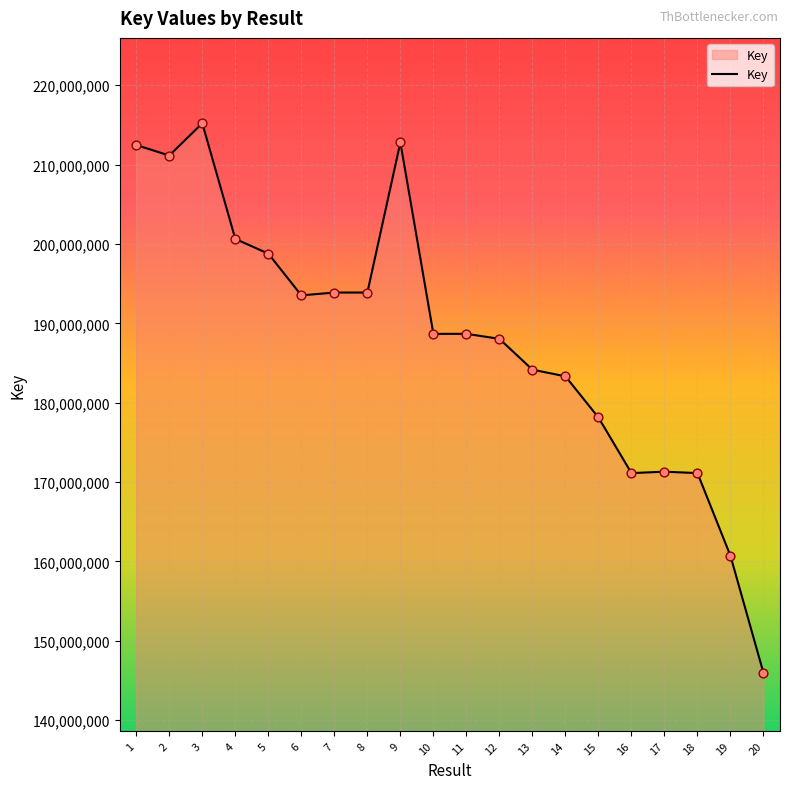

Approximately how many times larger is the value at 18 compared to 9?

0.8